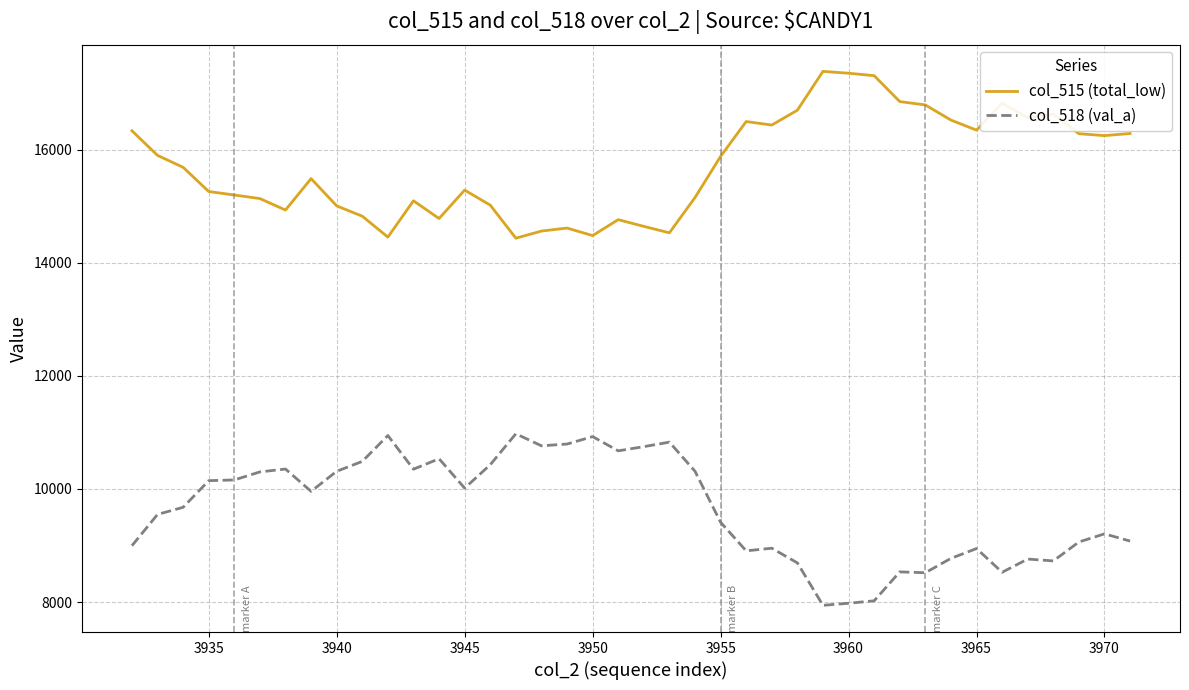

What is the difference between the second highest and second lowest values in the col_518 (val_a) series?

2968